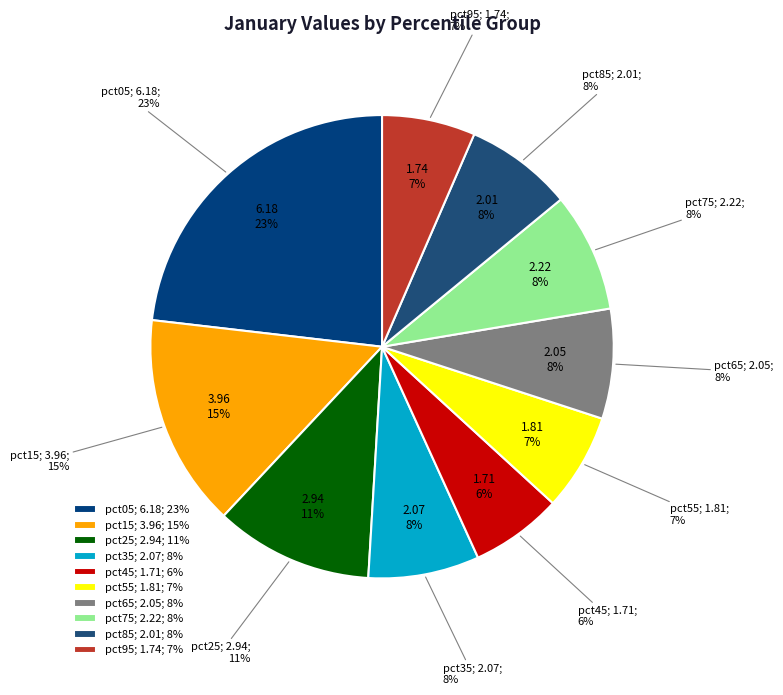

How many slices are in this pie chart?

10